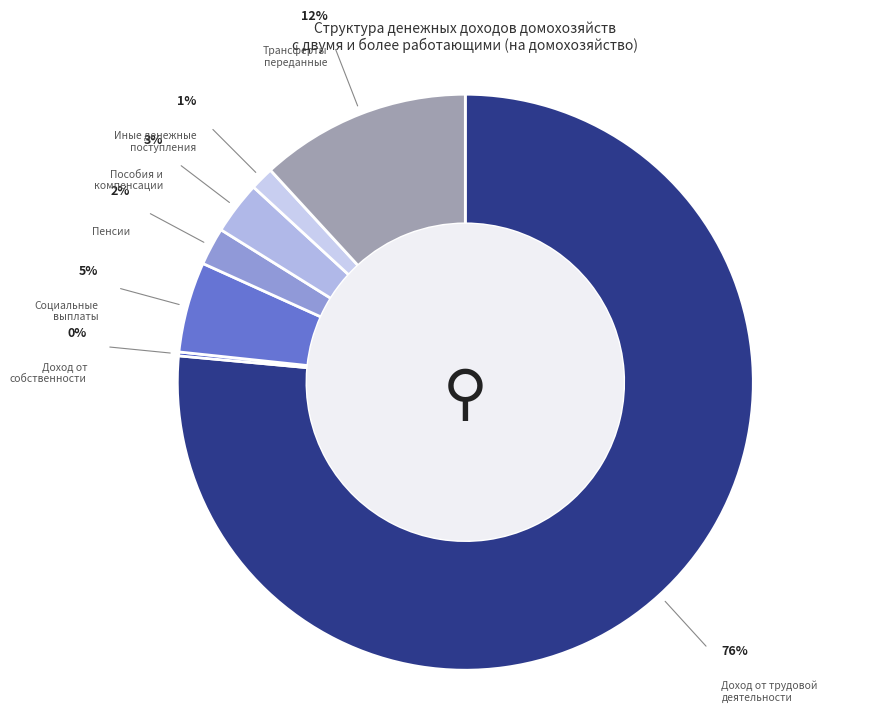

True or false: Социальные
выплаты accounts for 5% of the total.

True